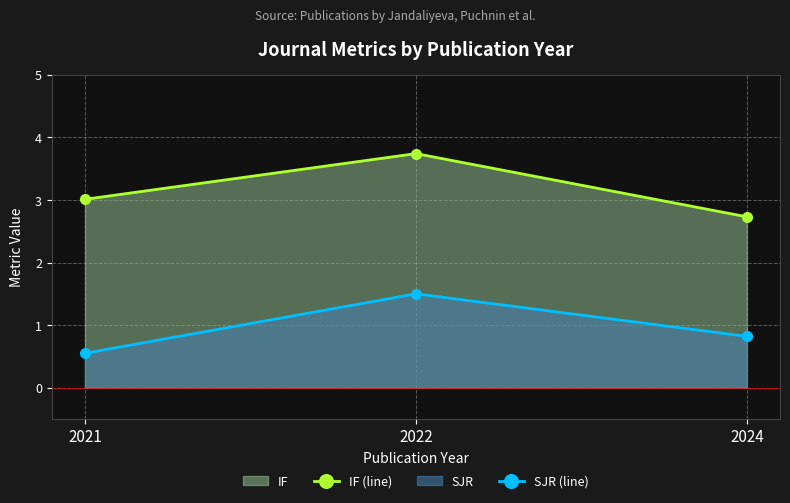

How many lines are shown in the chart?

2